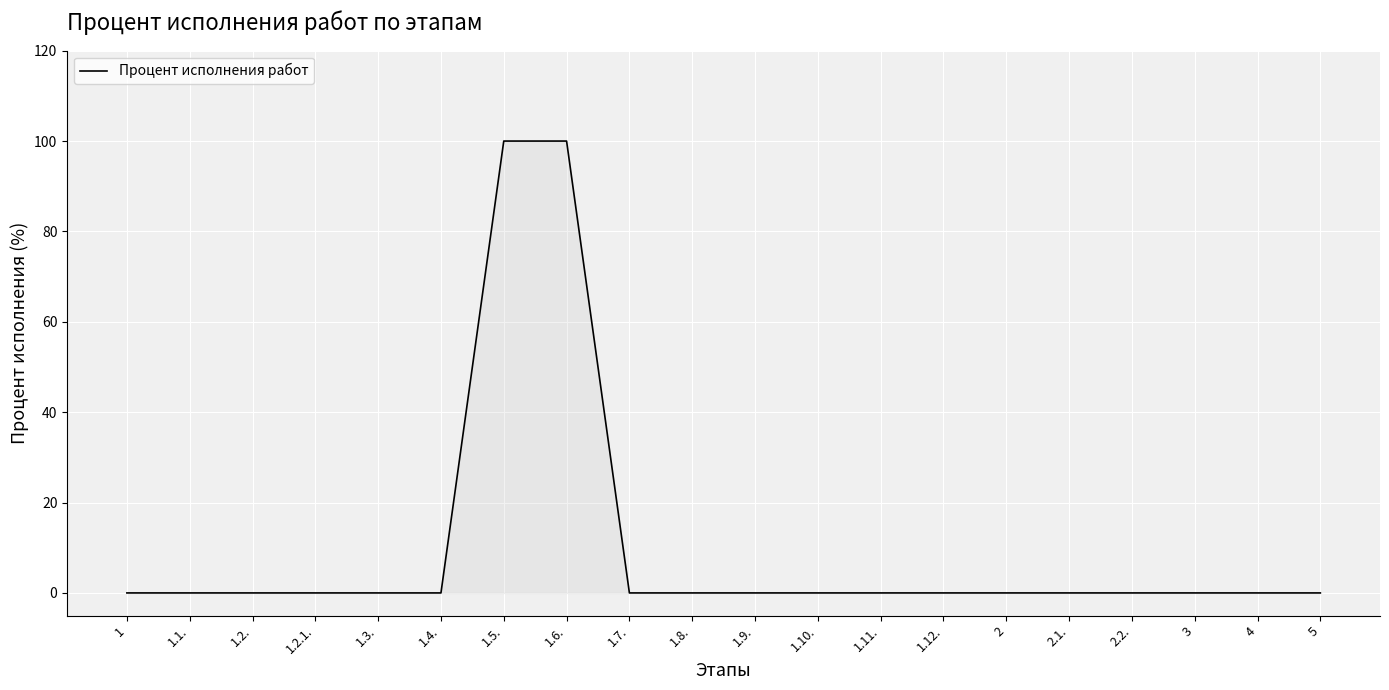

Which has a higher value, 1.5. or 1.3.?

1.5.